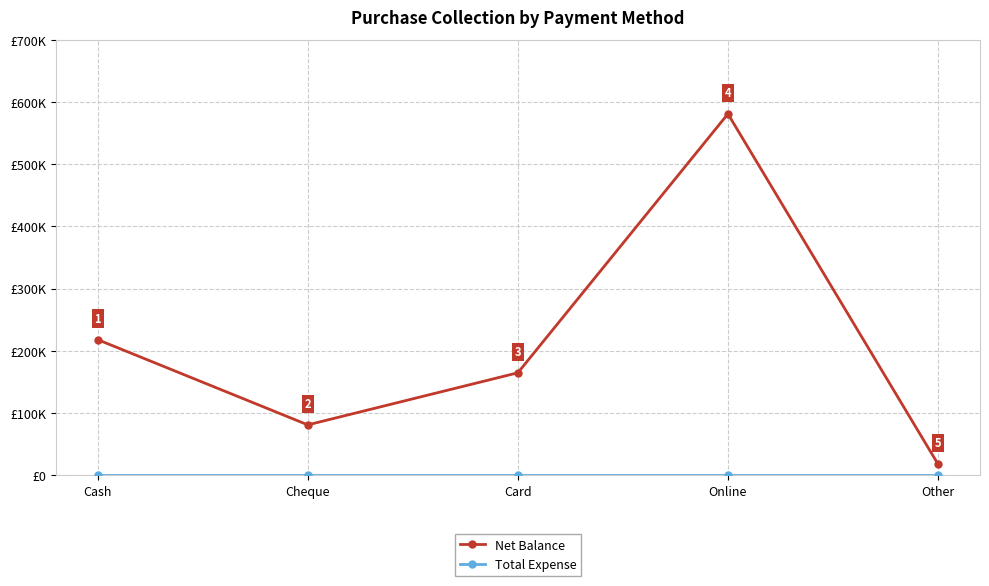

Reading left to right, extract all data points from this chart.

Net Balance: 218000	81000	164750	581000	18000
Total Expense: 0	0	0	0	0